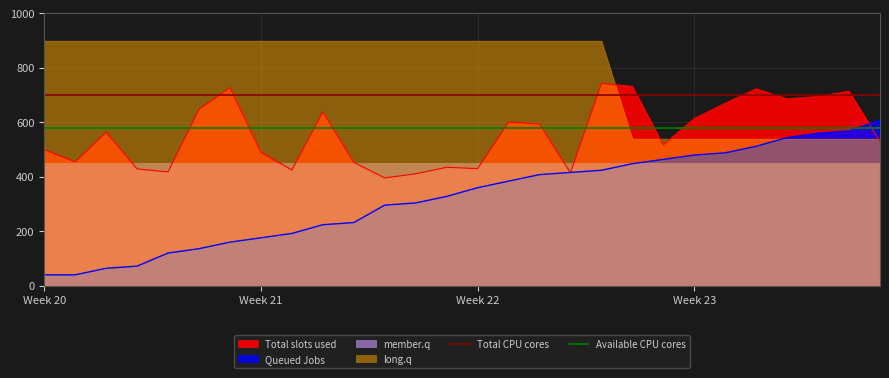

At which category is the sum across all series the highest?

Week 20